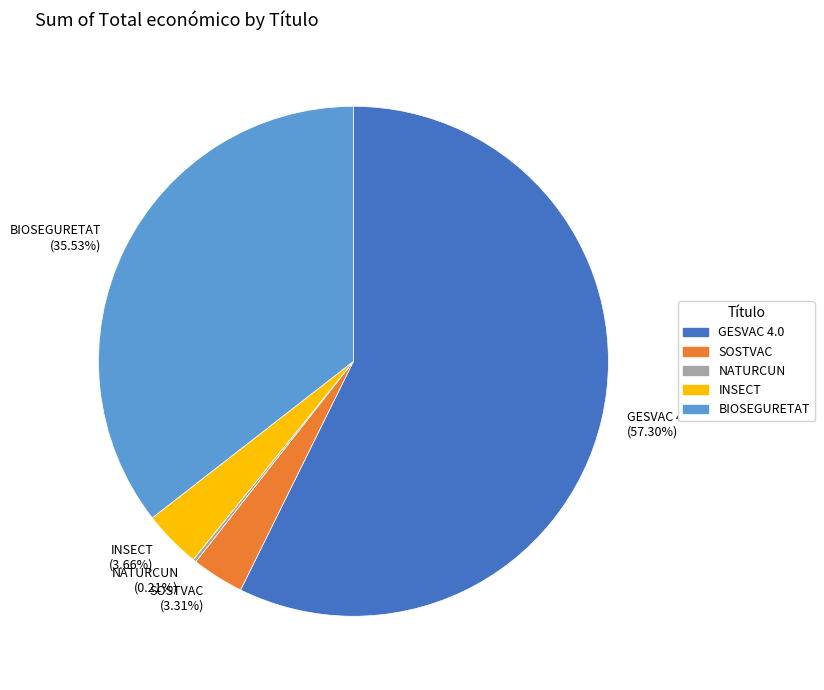

Which category has the biggest portion of the pie?

GESVAC 4.0